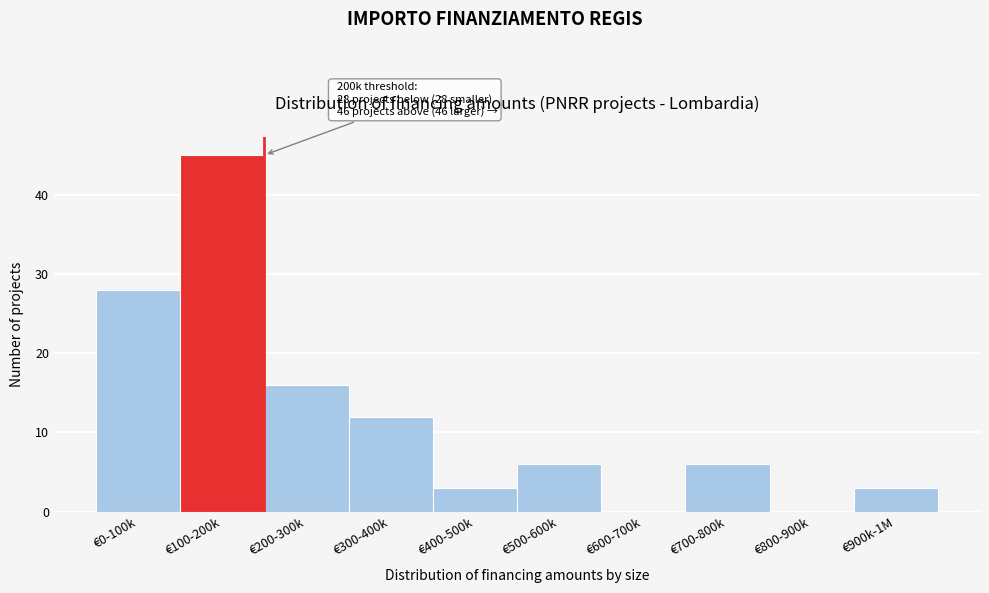

Reading left to right, what are all the values shown in this chart?

€0-100k=28	€100-200k=45	€200-300k=16	€300-400k=12	€400-500k=3	€500-600k=6	€600-700k=0	€700-800k=6	€800-900k=0	€900k-1M=3